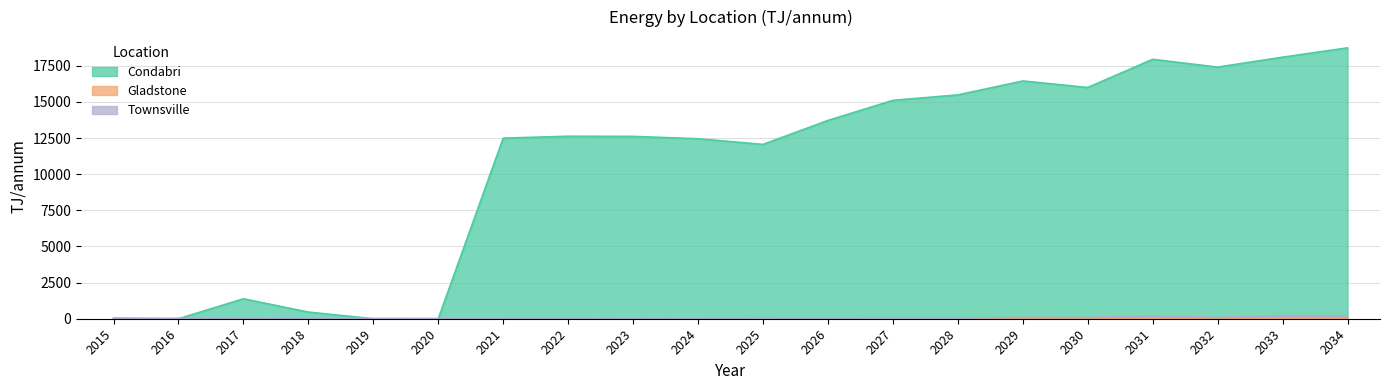

At which label does Condabri reach its peak?

2034